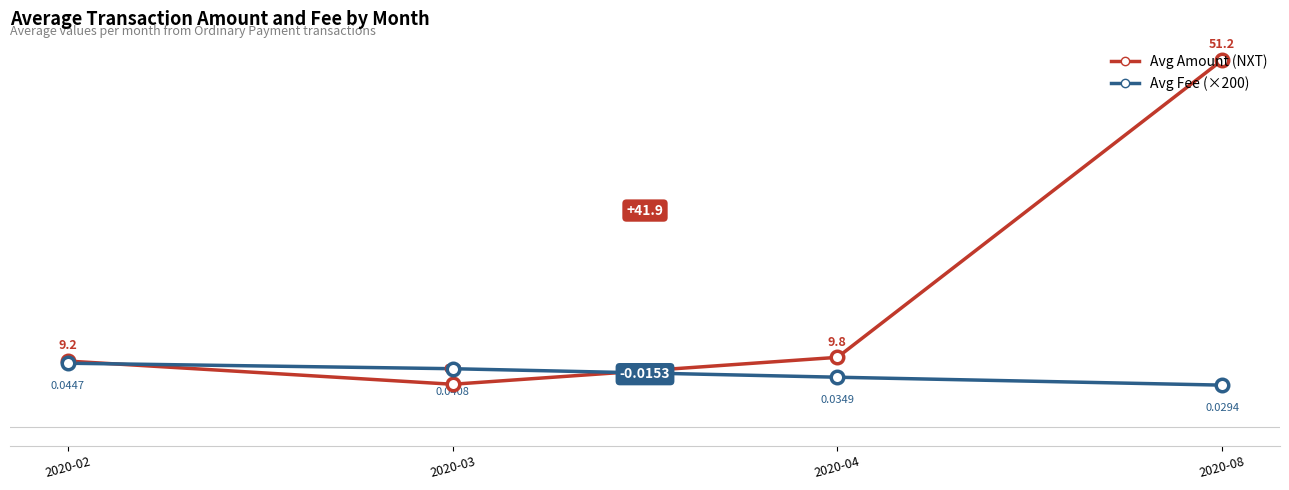

Count the number of categories in the chart.

4